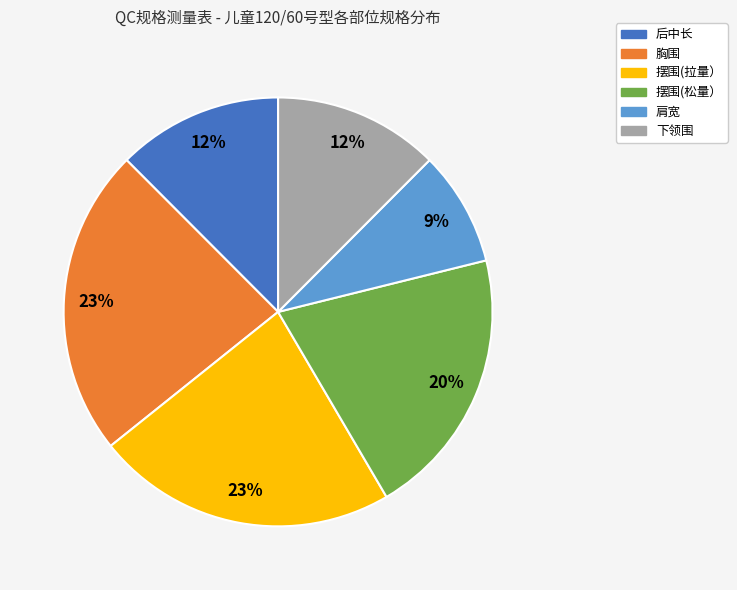

Does 摆围(拉量） account for over 50% of the chart?

No